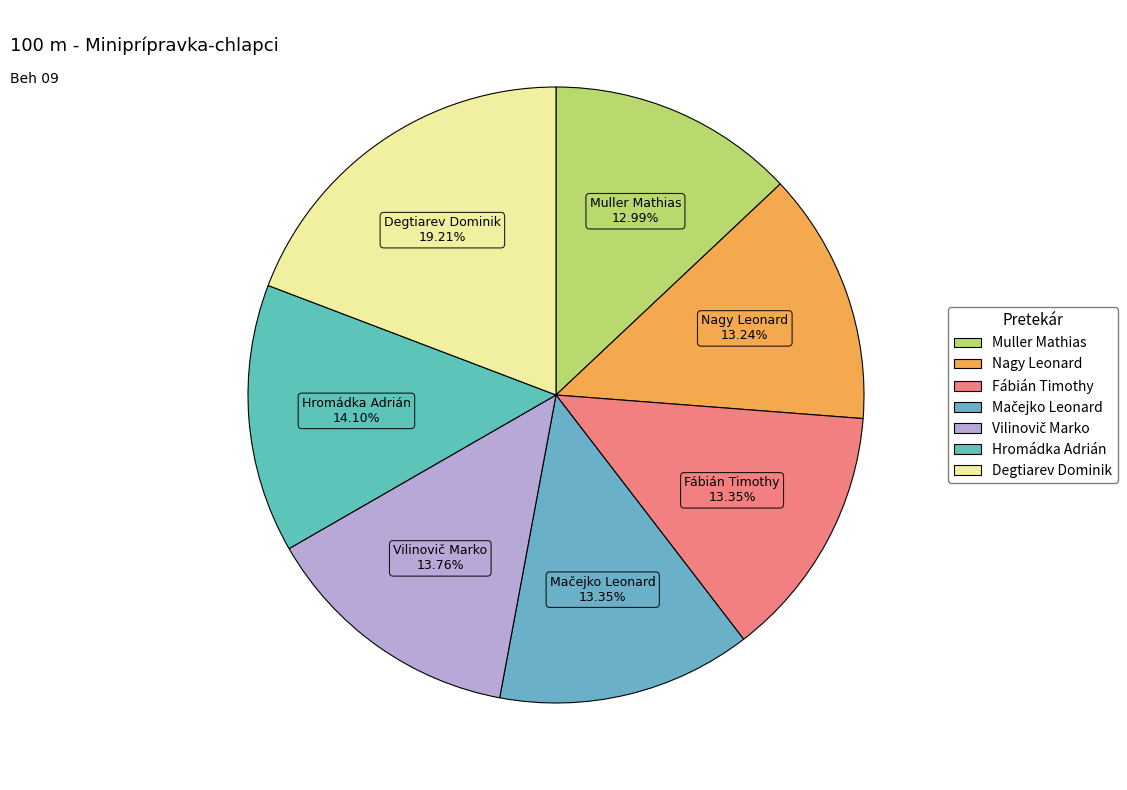

Does any single category account for the majority?

No